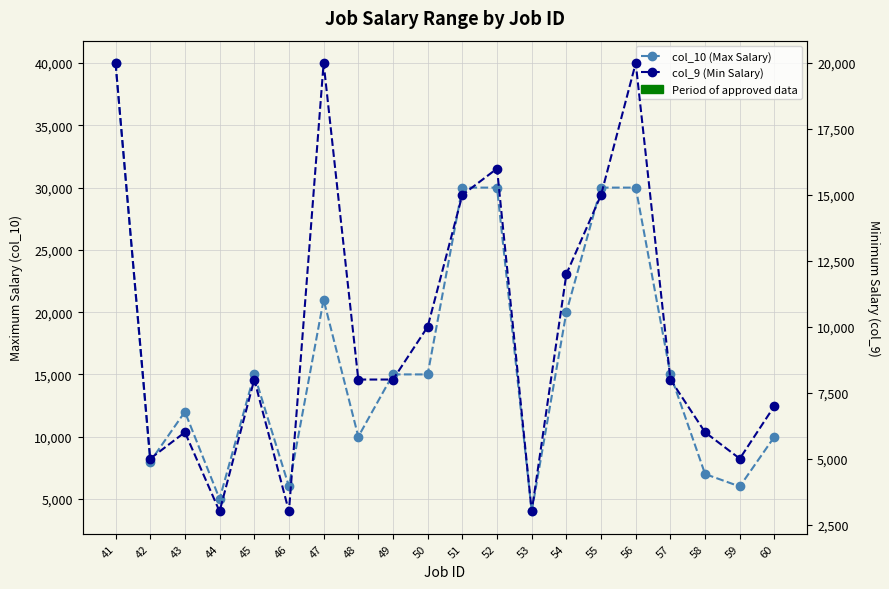

What value does the col_9 (Min Salary) series have at 57, to the nearest 10?

8000